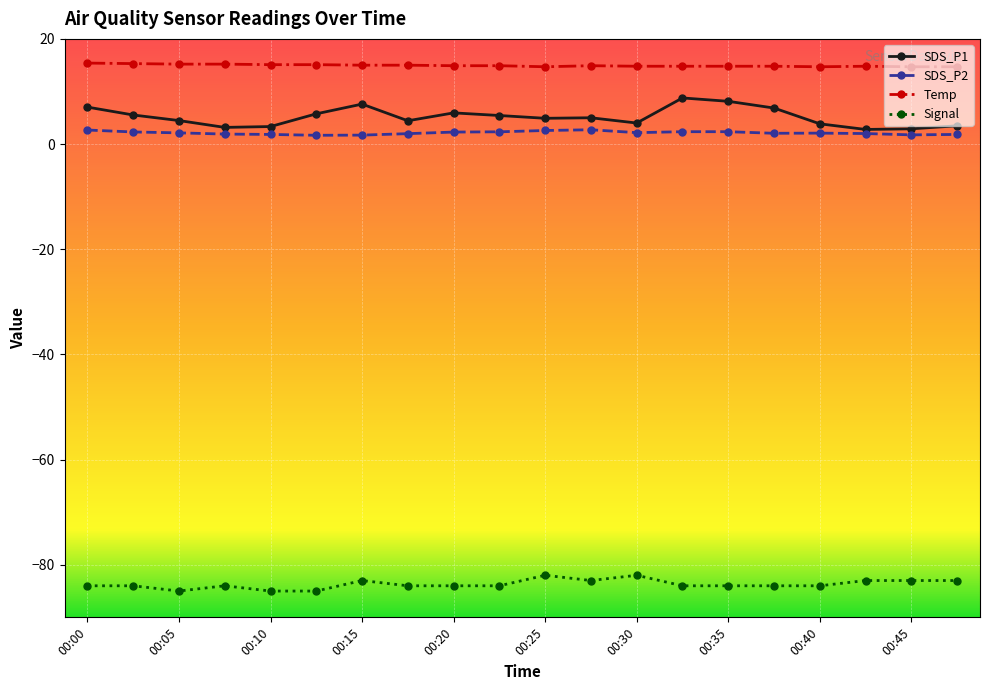

What is the maximum value for Temp?

15.4